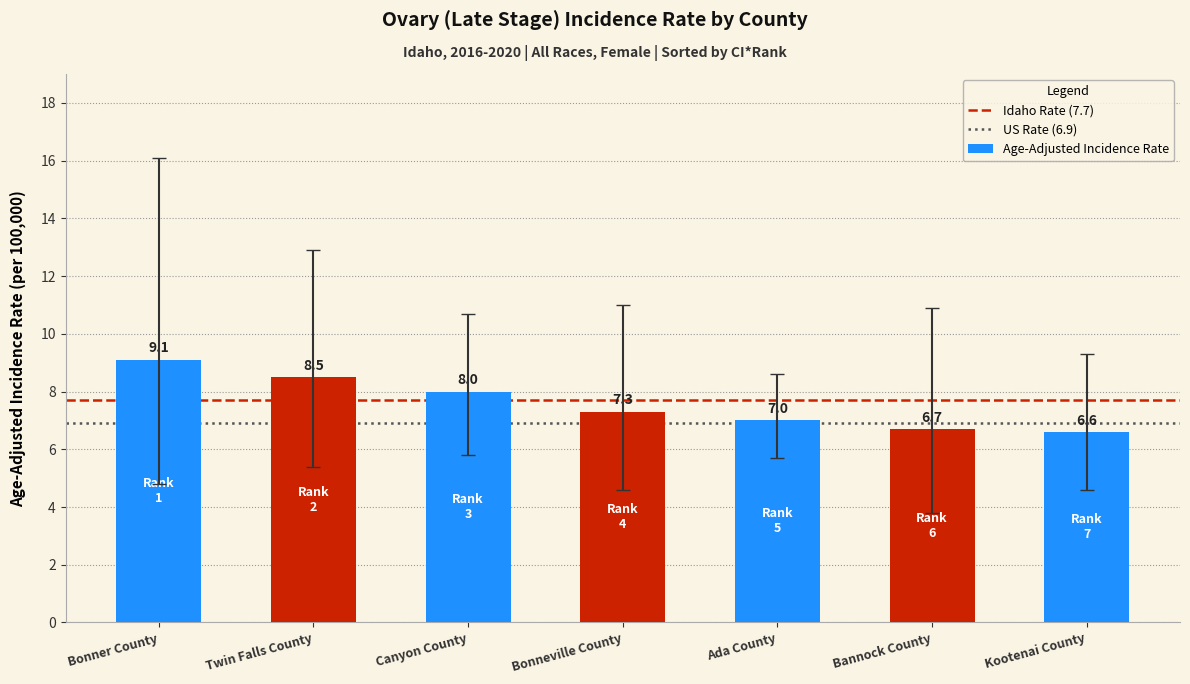

What is the change in value from Twin Falls County to Bonneville County?

-1.2